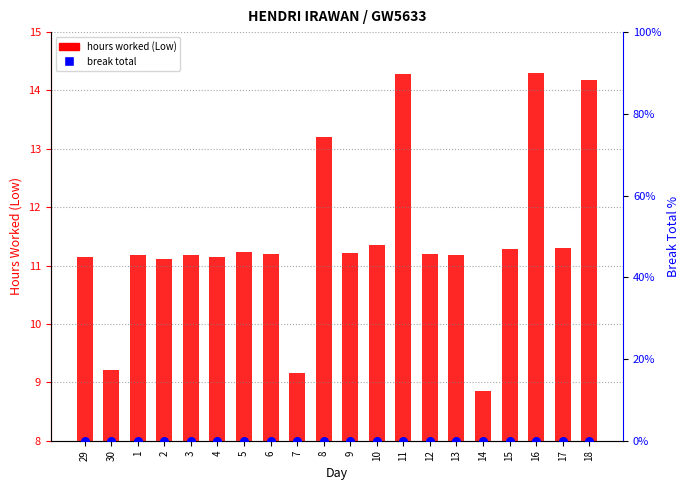

At which category is the sum across all series the highest?

16